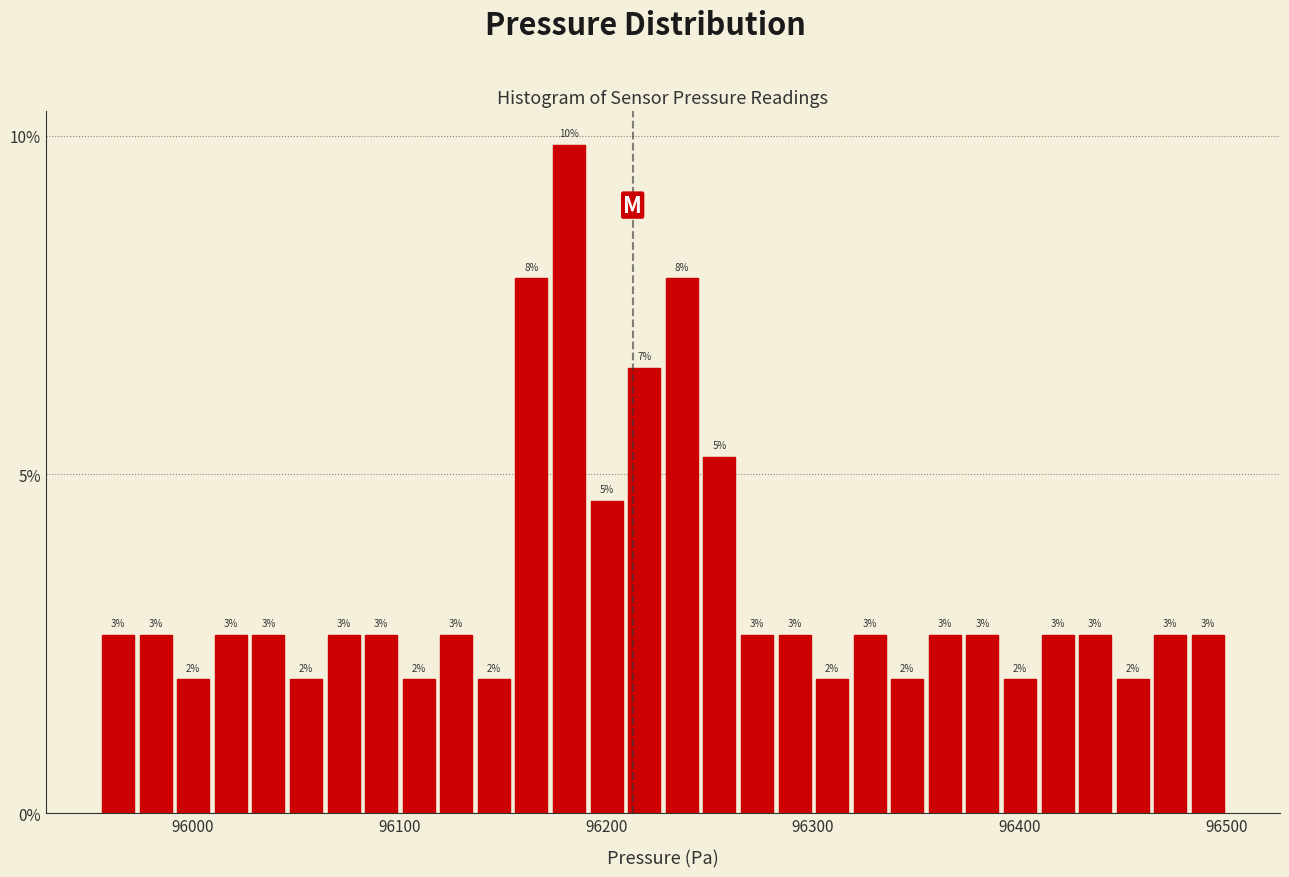

Read against the x-axis, roughly where is the centre of the tallest bar?

96180